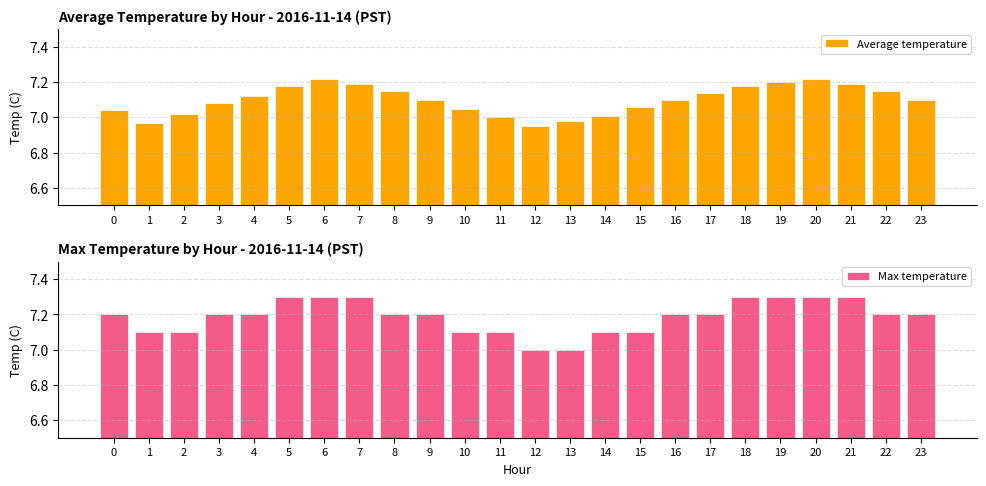

What is the difference between the second highest and minimum values in the Average temperature series?

0.3